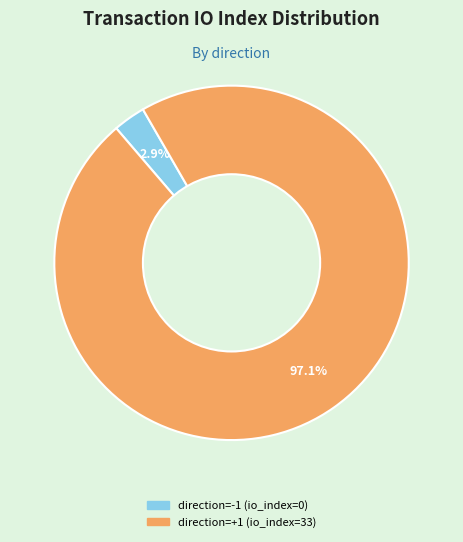

What percentage is NOT represented by direction=-1 (io_index=0)?

97.1%